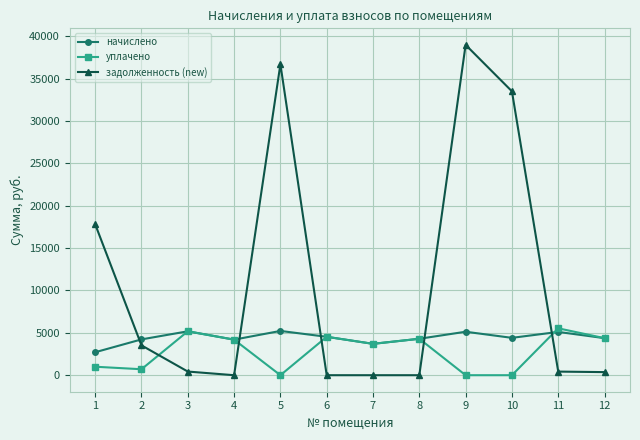

True or false: задолженность (new) and уплачено intersect in this chart.

True